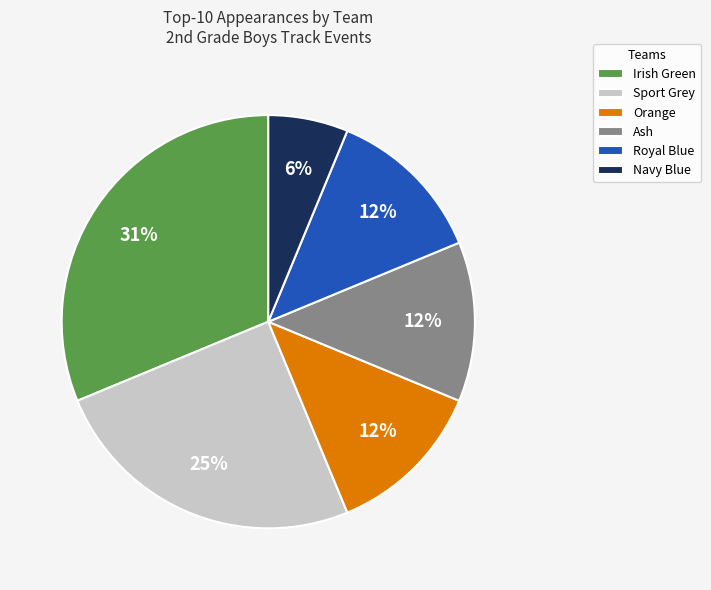

True or false: Royal Blue accounts for 3% of the total.

False